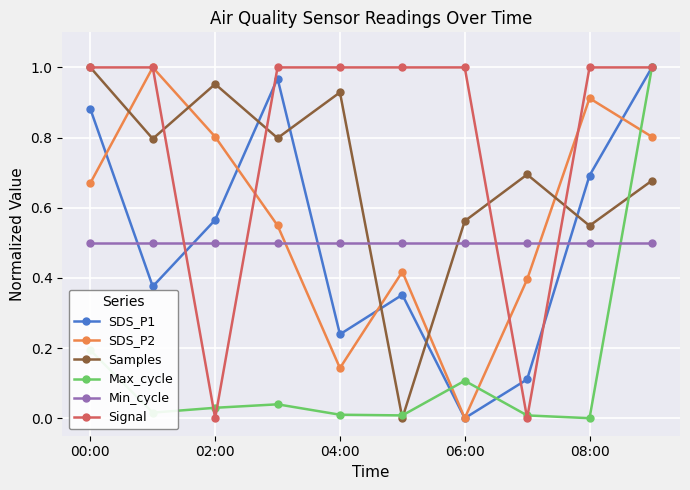

How many lines are shown in the chart?

6